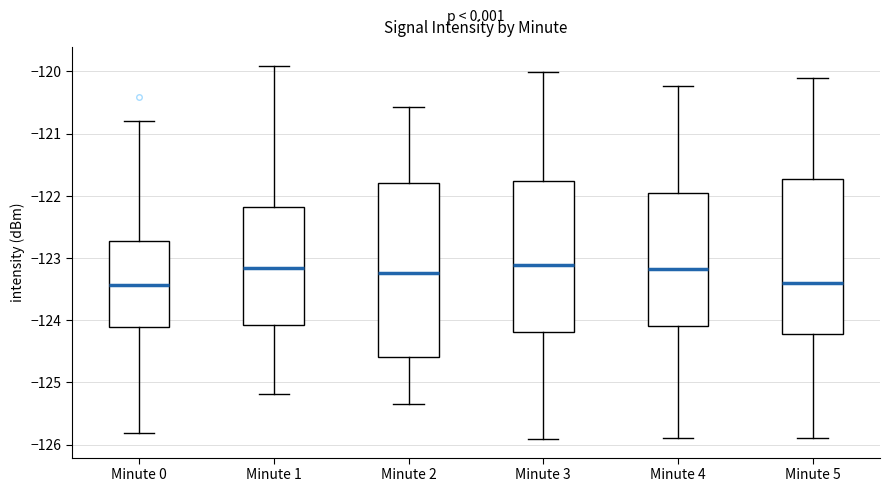

Which box is the tallest, from its lower edge to its upper edge?

Minute 2